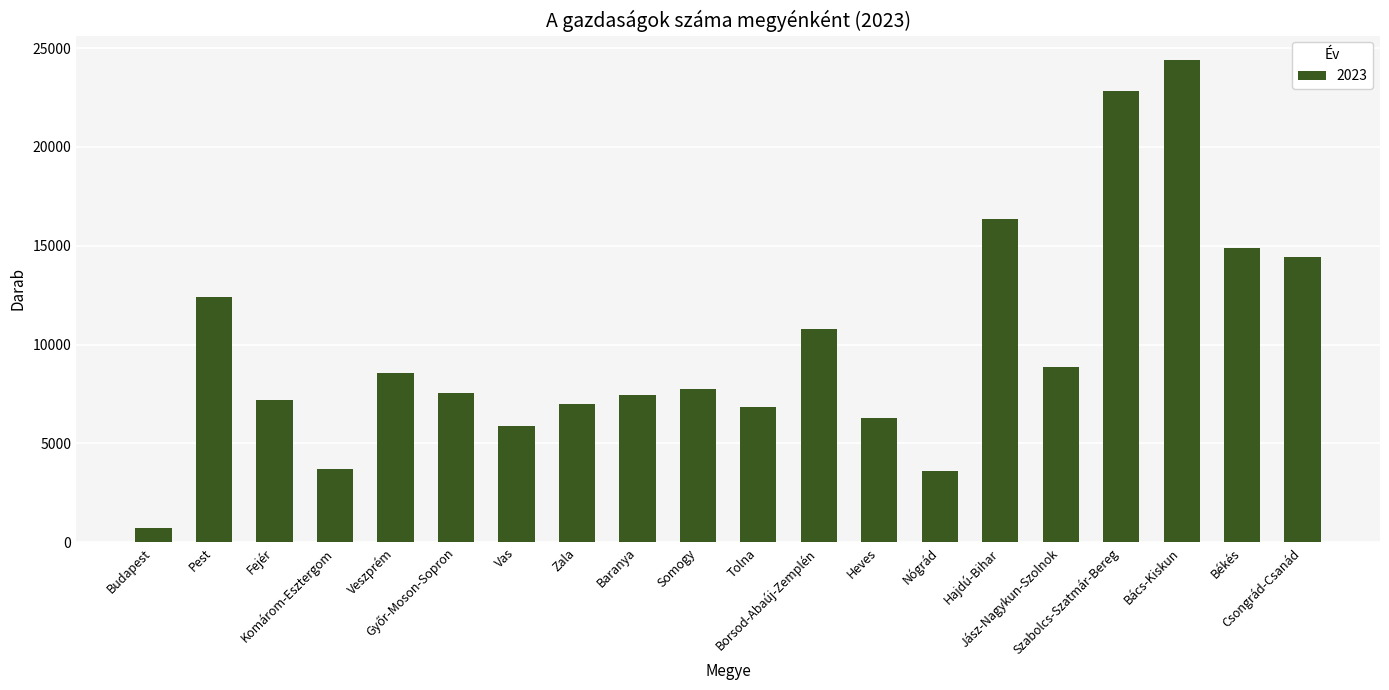

At which label is the value closest to 12574?

Pest